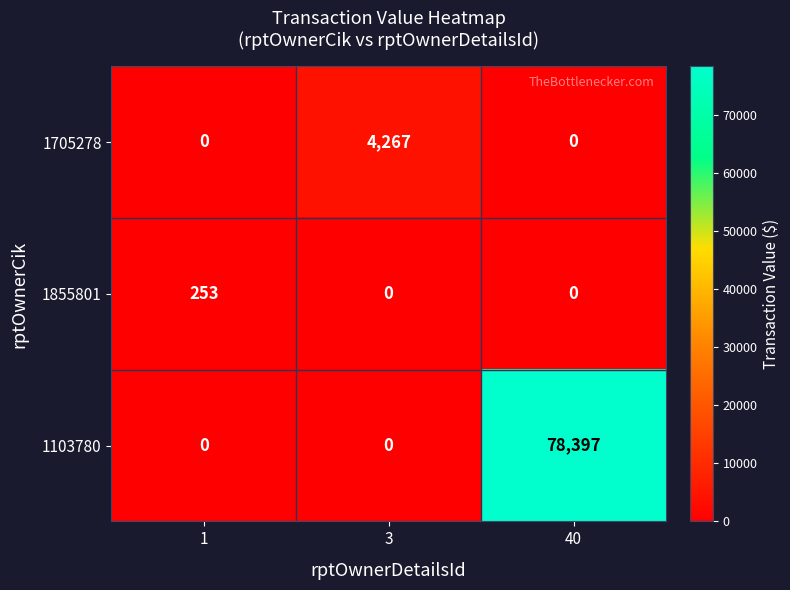

Reading left to right, list all the values displayed in this chart.

1705278: 0	4267	0
1855801: 253	0	0
1103780: 0	0	78397